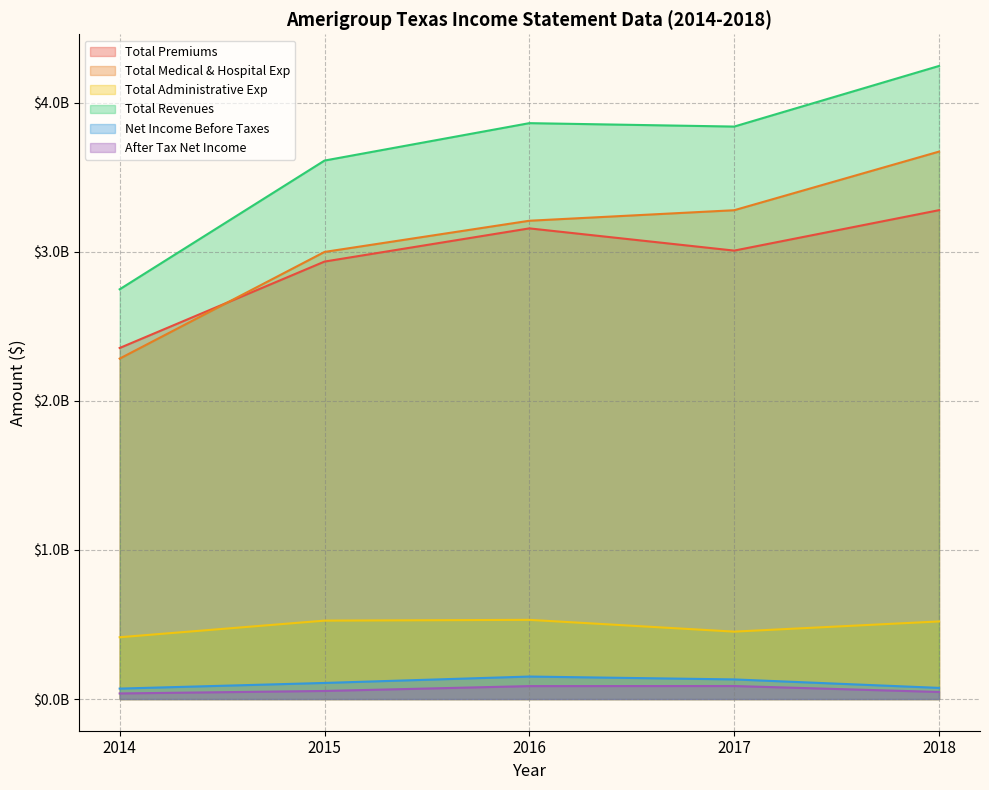

How many lines are shown in the chart?

6